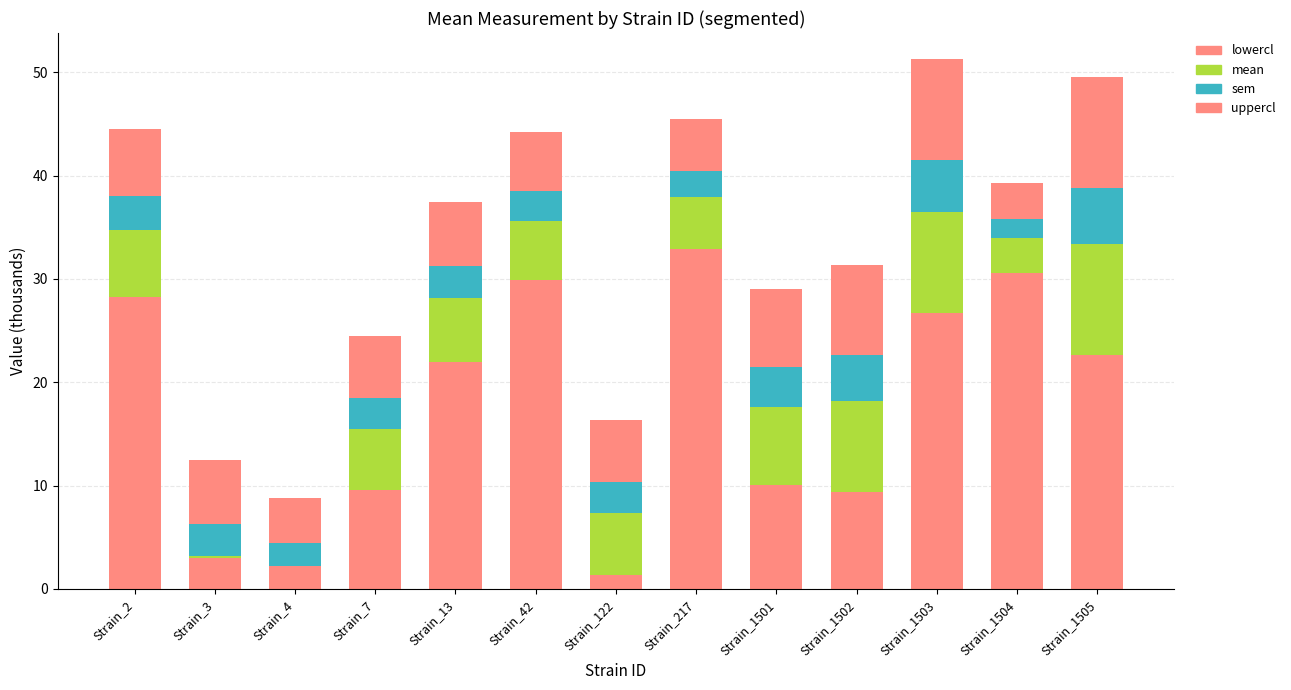

Where does the sem series first go above 3?

Strain_2